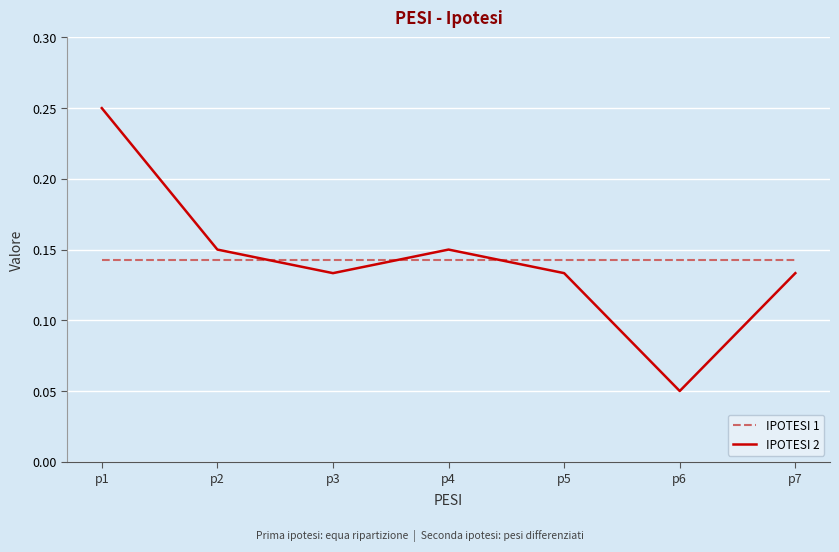

The IPOTESI 2 series shows 0.4 at p1. True or false?

False